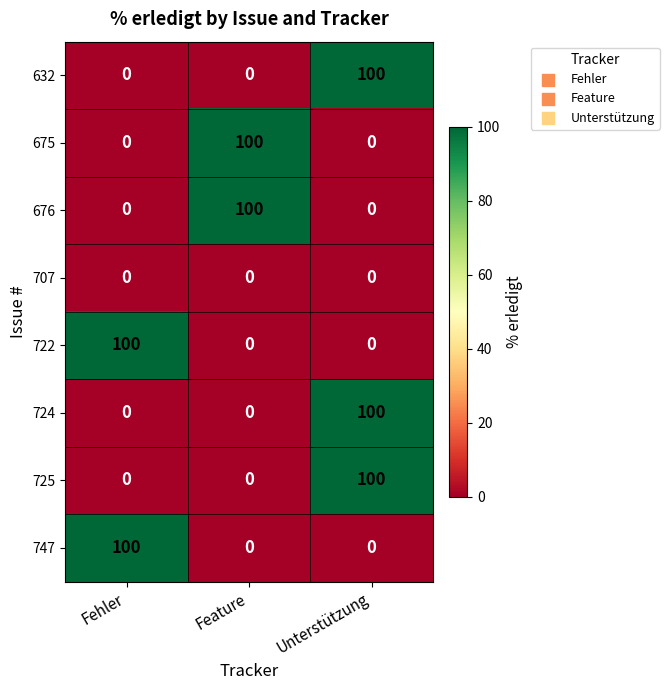

Reading left to right, extract all data points from this chart.

632: Fehler=0	Feature=0	Unterstützung=100
675: Fehler=0	Feature=100	Unterstützung=0
676: Fehler=0	Feature=100	Unterstützung=0
707: Fehler=0	Feature=0	Unterstützung=0
722: Fehler=100	Feature=0	Unterstützung=0
724: Fehler=0	Feature=0	Unterstützung=100
725: Fehler=0	Feature=0	Unterstützung=100
747: Fehler=100	Feature=0	Unterstützung=0